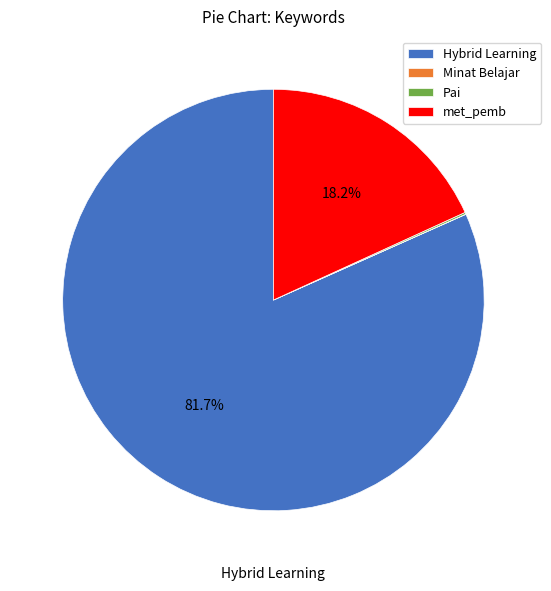

Which slice represents more than half of the pie?

Hybrid Learning